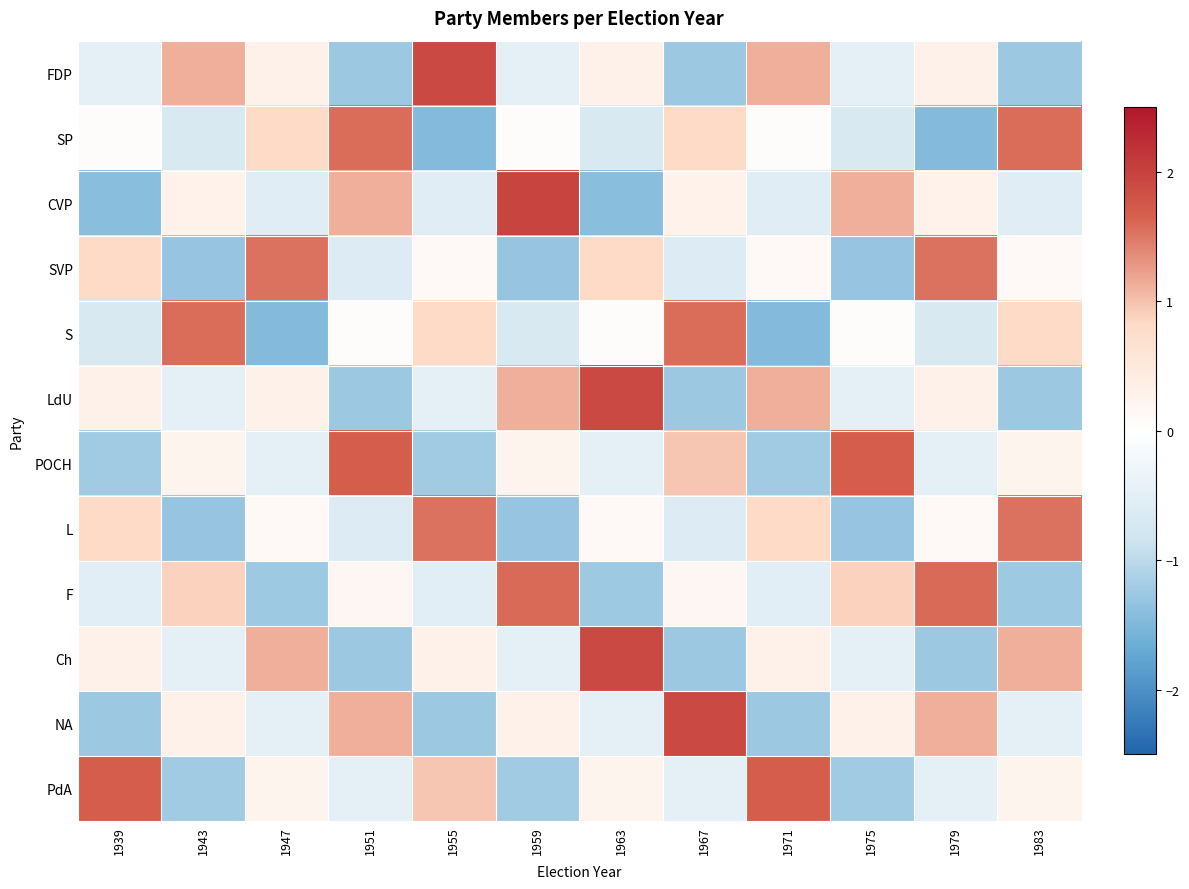

Which category has the lowest value across all series?

1955